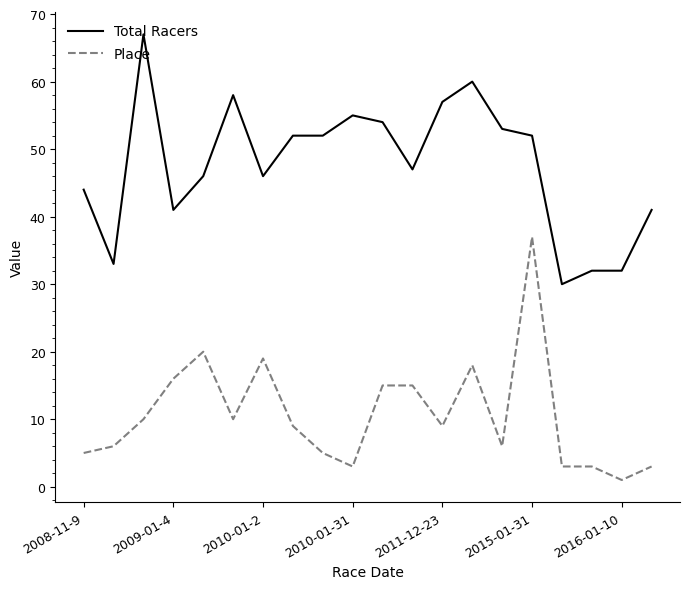

How many values in the Total Racers series are below 52?

10